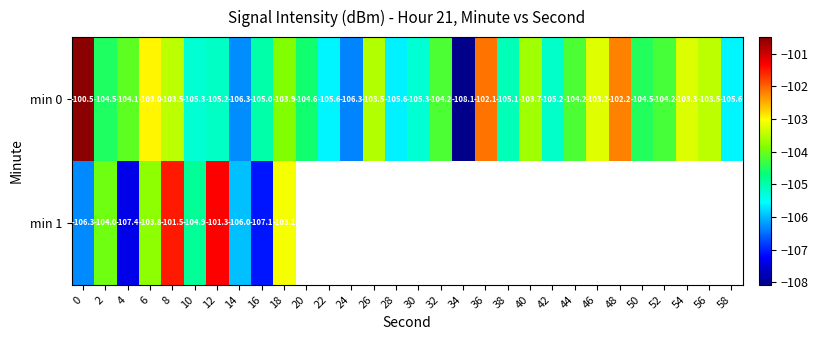

What is the average value of the min 0 series?

-104.4